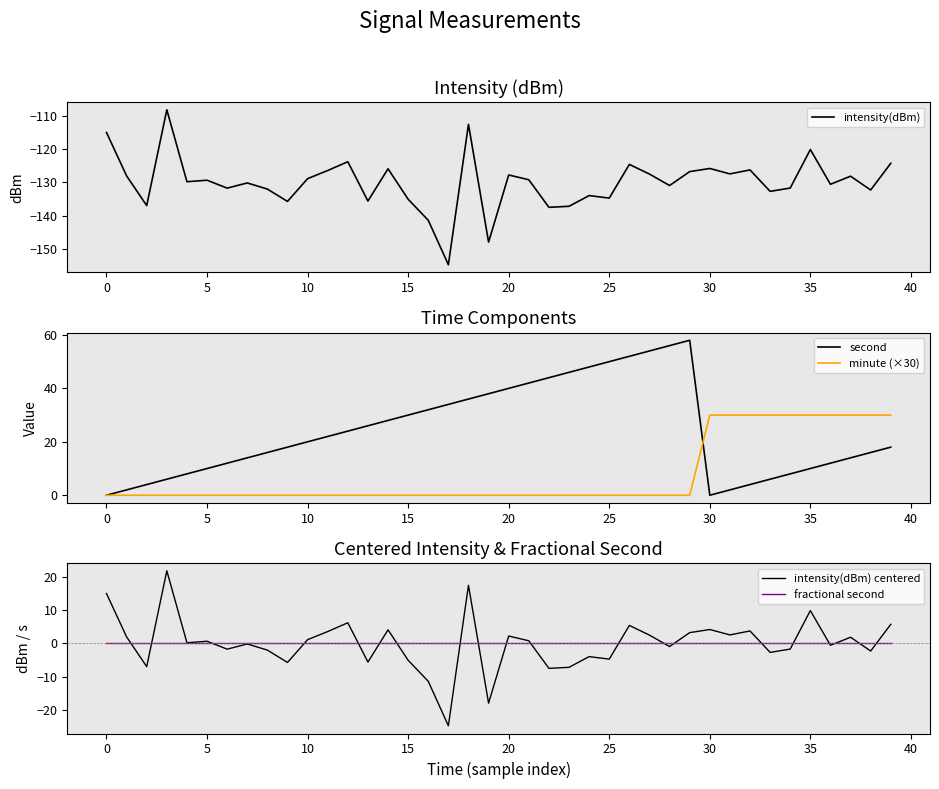

What are all the series names shown in the legend?

intensity(dBm), second, minute (×30), intensity(dBm) centered, fractional second